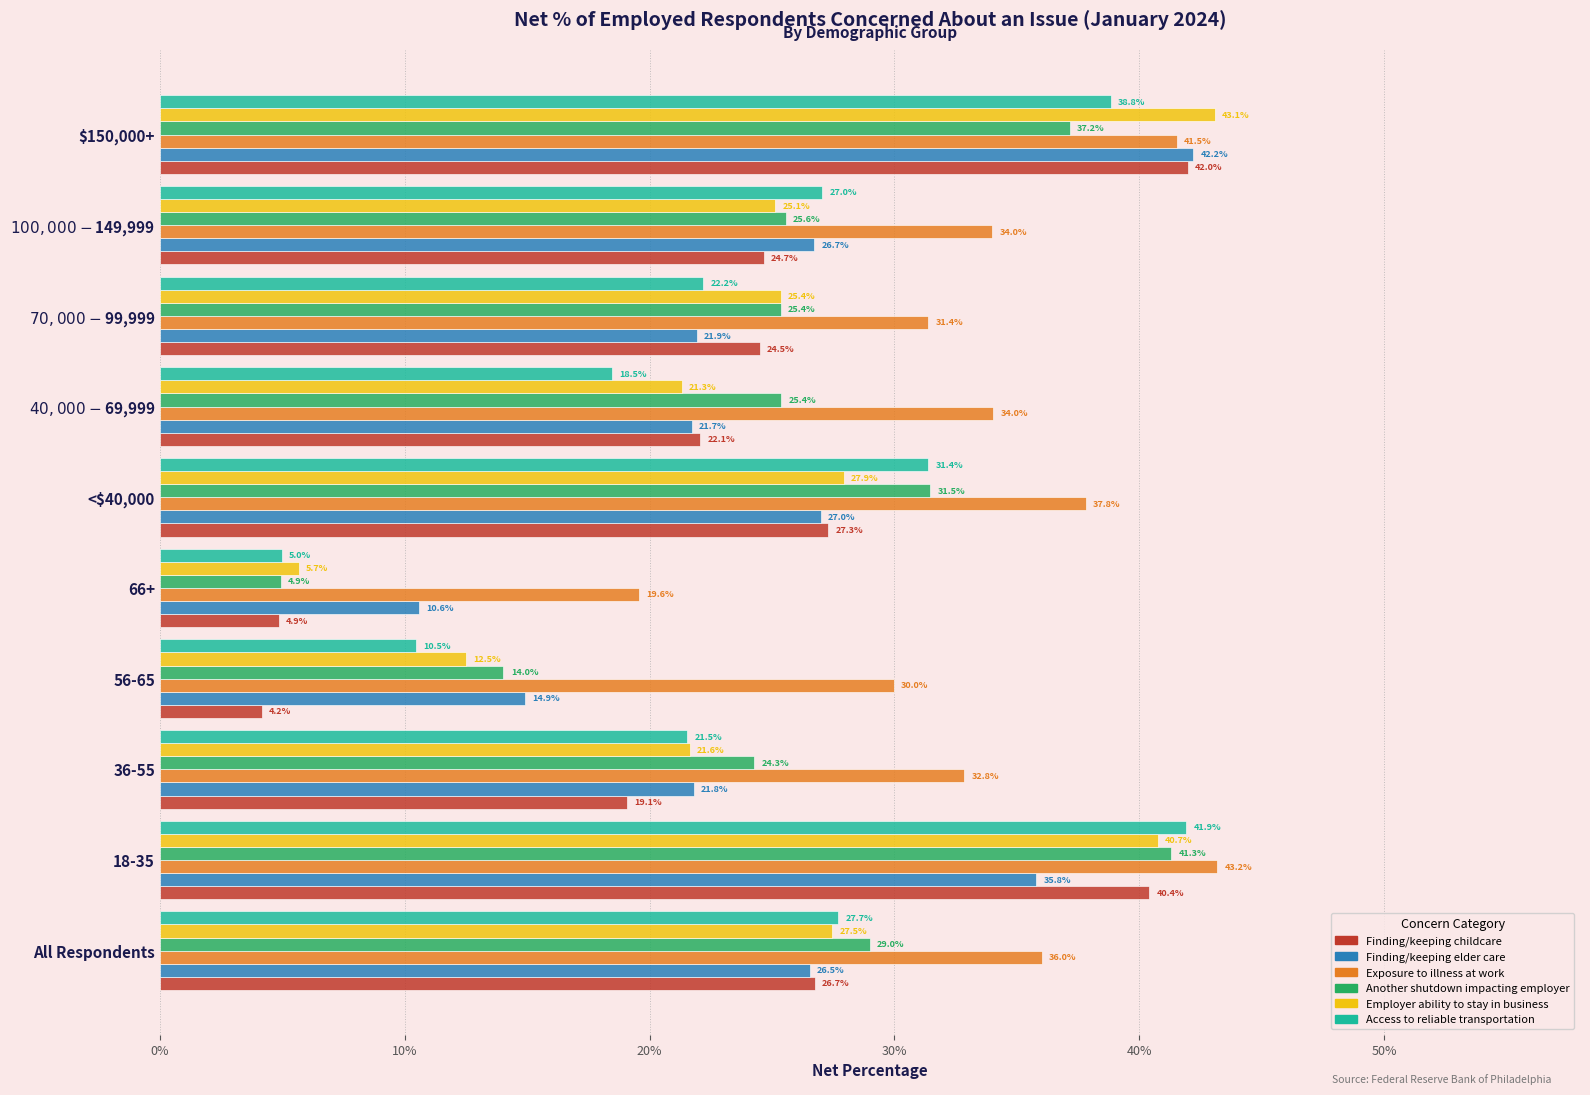

What are all the series names shown in the legend?

Finding/keeping childcare, Finding/keeping elder care, Exposure to illness at work, Another shutdown impacting employer, Employer ability to stay in business, Access to reliable transportation